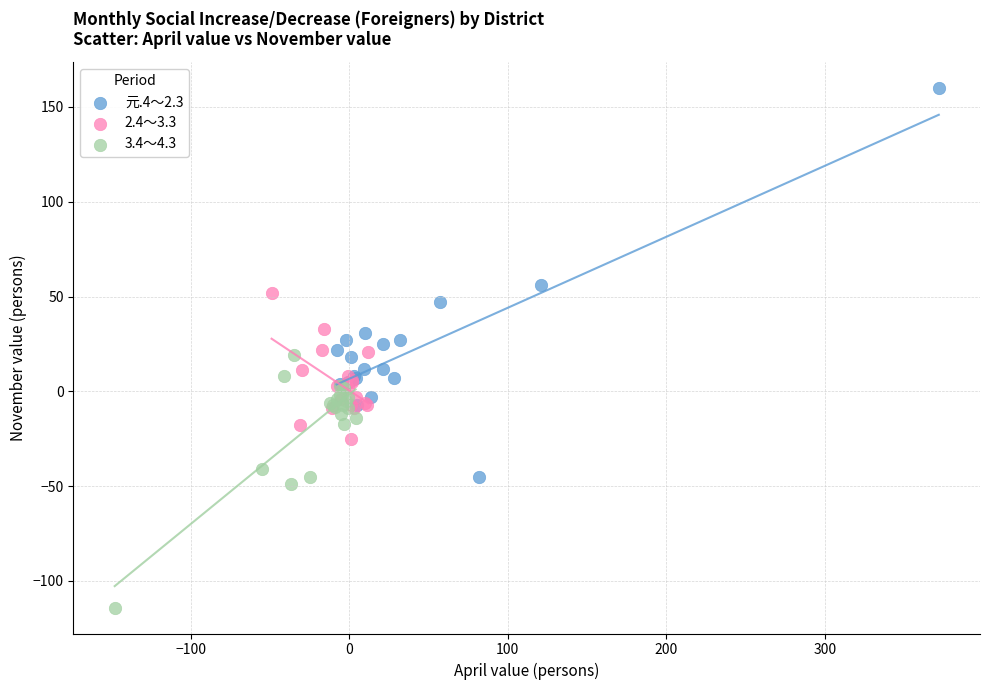

Which series has the largest Y range (max minus min)?

元.4～2.3